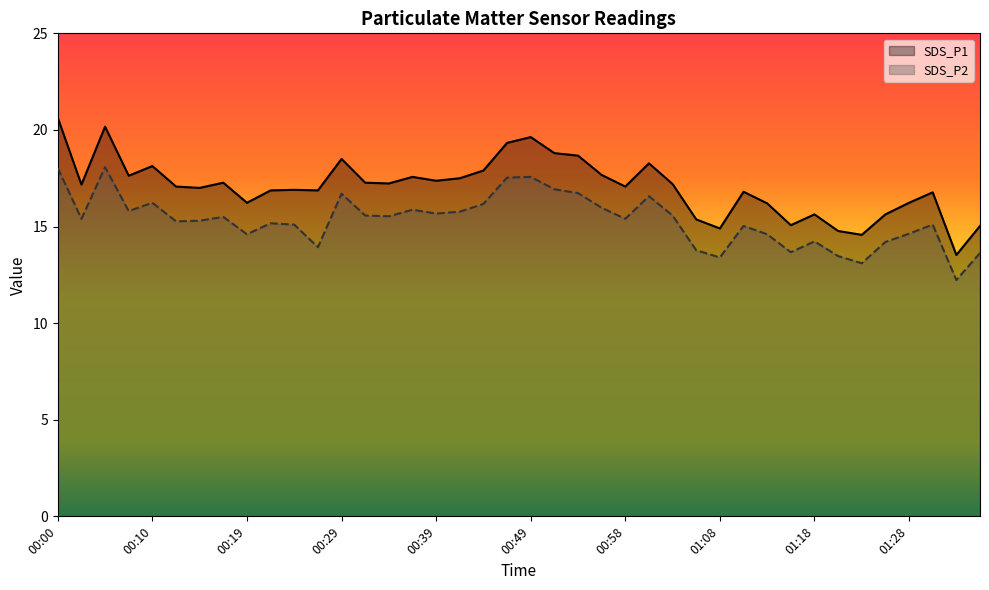

Reading left to right, transcribe all the data shown in this chart.

SDS_P1: 00:00=20.6	00:02=17.2	00:05=20.2	00:07=17.6	00:10=18.1	00:12=17.1	00:14=17.0	00:17=17.3	00:19=16.2	00:22=16.9	00:24=16.9	00:27=16.9	00:29=18.5	00:32=17.3	00:34=17.2	00:36=17.6	00:39=17.4	00:41=17.5	00:44=17.9	00:46=19.3	00:49=19.6	00:51=18.8	00:54=18.7	00:56=17.7	00:58=17.1	01:01=18.3	01:03=17.2	01:06=15.4	01:08=14.9	01:11=16.8	01:13=16.2	01:16=15.1	01:18=15.6	01:20=14.8	01:23=14.6	01:25=15.6	01:28=16.2	01:30=16.8	01:33=13.5	01:35=15.0
SDS_P2: 00:00=18.0	00:02=15.4	00:05=18.1	00:07=15.8	00:10=16.2	00:12=15.3	00:14=15.3	00:17=15.5	00:19=14.6	00:22=15.2	00:24=15.1	00:27=13.9	00:29=16.7	00:32=15.6	00:34=15.5	00:36=15.9	00:39=15.7	00:41=15.8	00:44=16.2	00:46=17.5	00:49=17.6	00:51=16.9	00:54=16.7	00:56=16.0	00:58=15.4	01:01=16.6	01:03=15.6	01:06=13.8	01:08=13.4	01:11=15.0	01:13=14.6	01:16=13.7	01:18=14.2	01:20=13.5	01:23=13.1	01:25=14.2	01:28=14.6	01:30=15.1	01:33=12.2	01:35=13.6